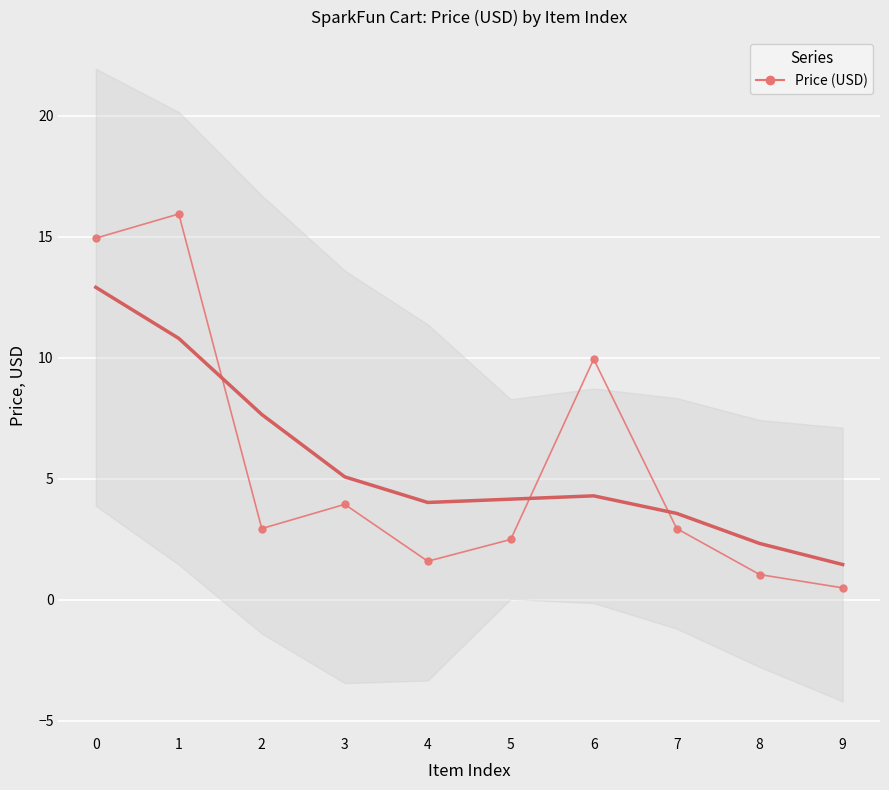

Reading left to right, extract all data points from this chart.

0=14.9	1=15.9	2=3.0	3=4.0	4=1.6	5=2.5	6=9.9	7=3.0	8=1.1	9=0.5